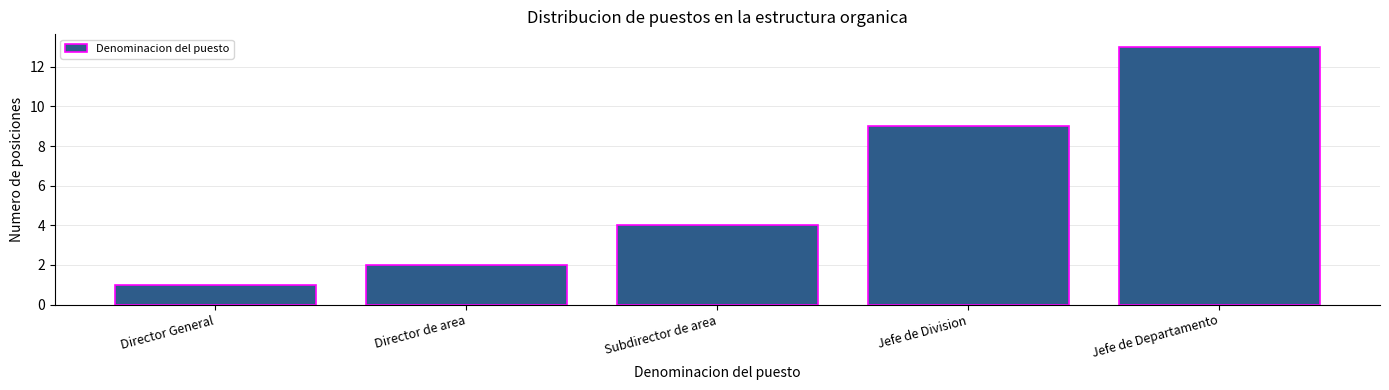

Reading left to right, extract all data points from this chart.

1	2	4	9	13